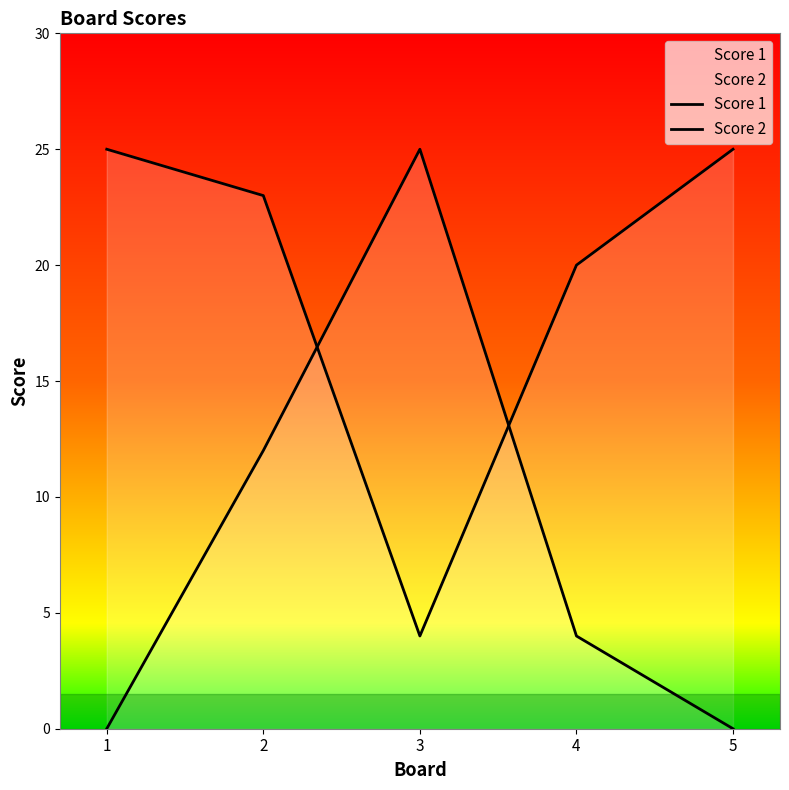

At which category does Score 2 reach its first local peak?

3